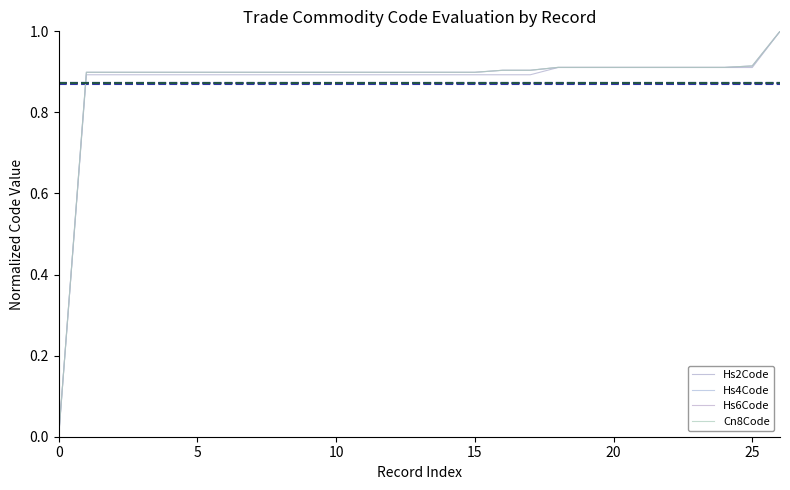

What is the highest value of the Hs4Code series?

1.0